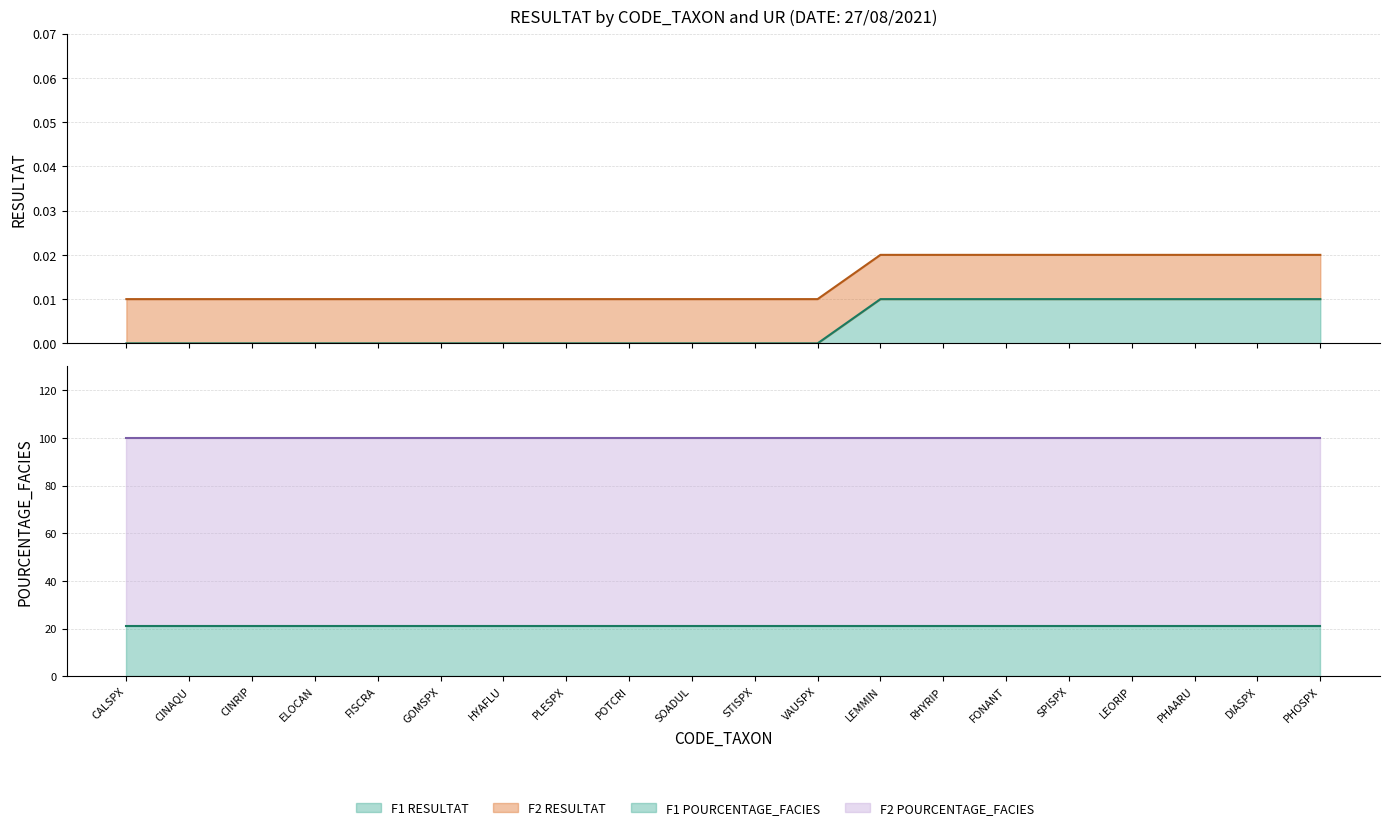

Rank the categories by value from lowest to highest.

CALSPX, CINAQU, CINRIP, ELOCAN, FISCRA, GOMSPX, HYAFLU, PLESPX, POTCRI, SOADUL, STISPX, VAUSPX, LEMMIN, RHYRIP, FONANT, SPISPX, LEORIP, PHAARU, DIASPX, PHOSPX